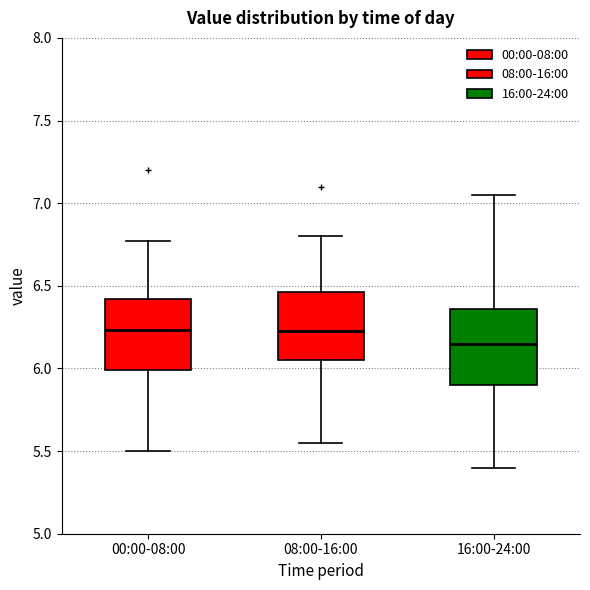

Which box's median line is the lowest?

16:00-24:00